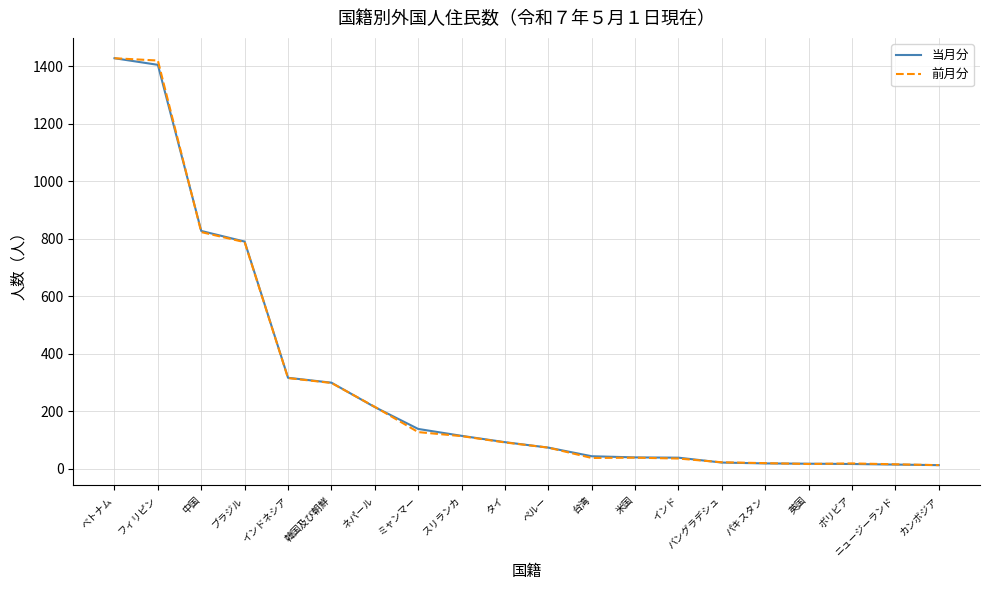

Is it true that 前月分 equals 113 at スリランカ?

True